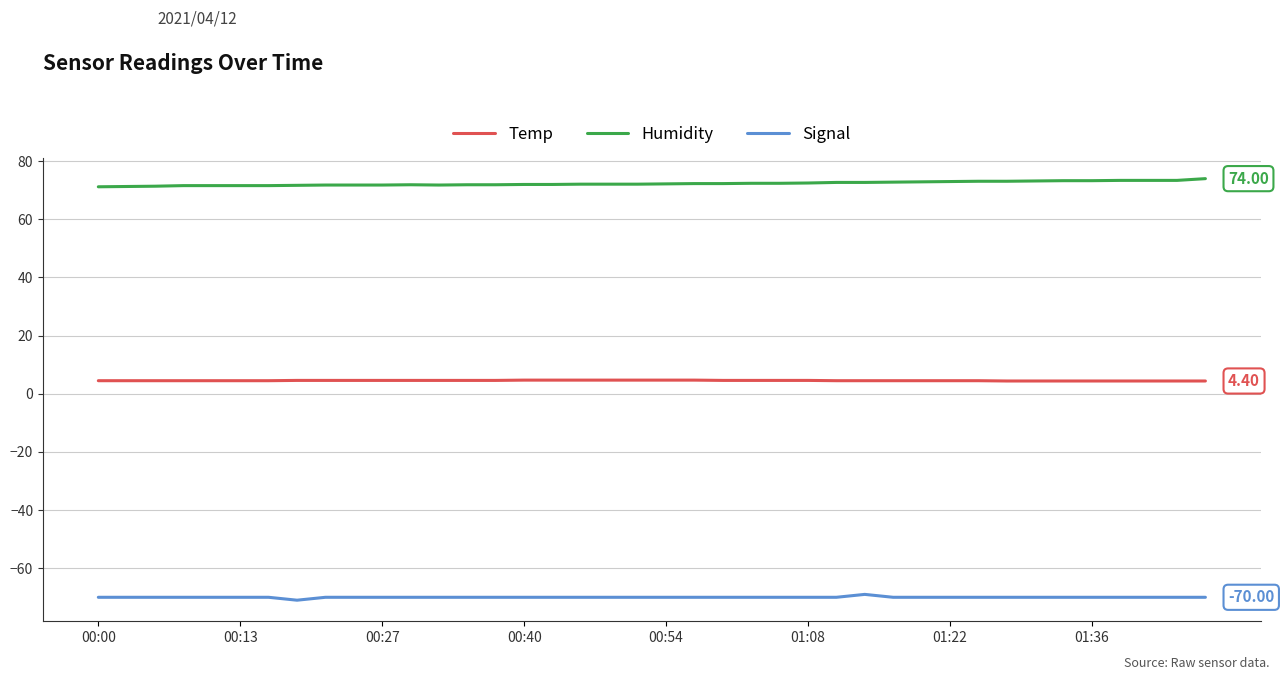

True or false: Signal and Temp cross at least once.

False